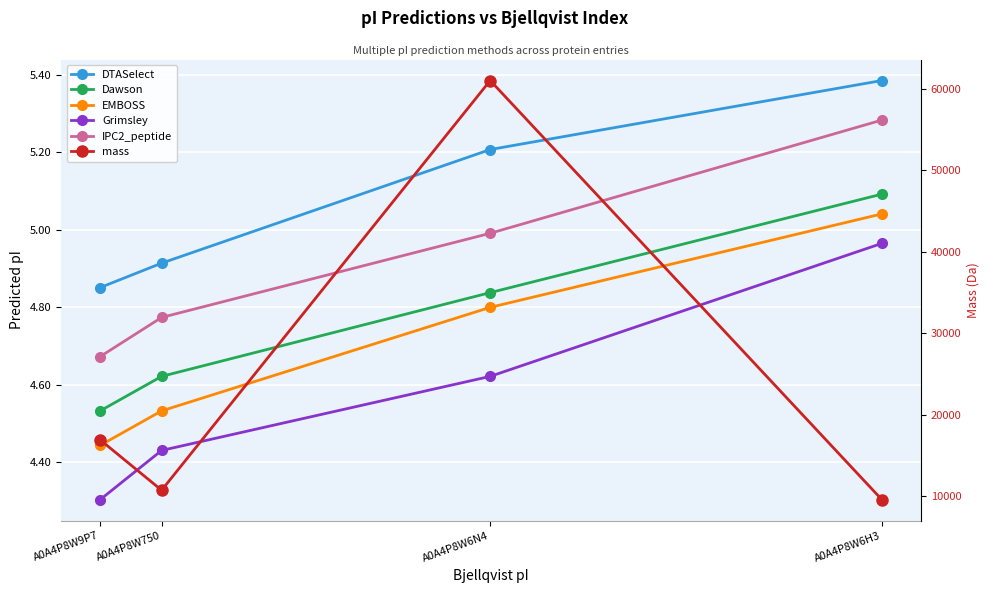

What is the label of the 1st point from the left?

A0A4P8W6H3